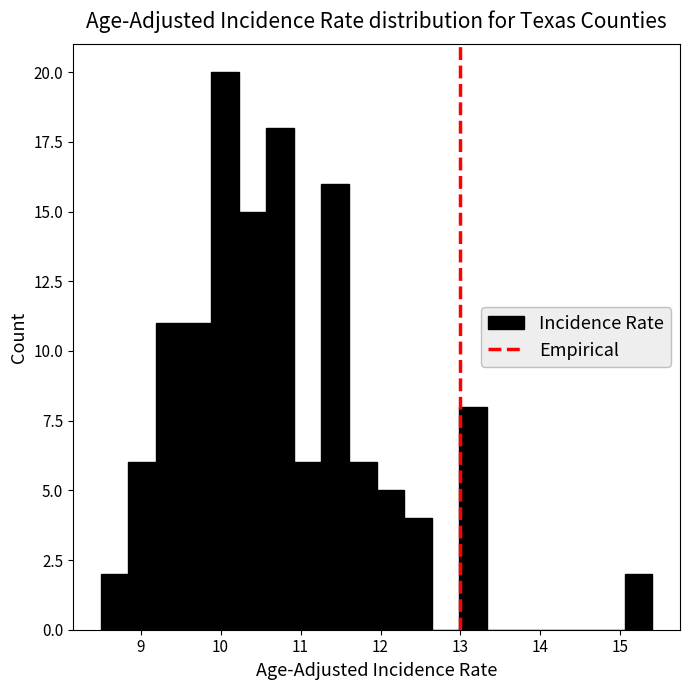

Read against the x-axis, roughly where is the centre of the tallest bar?

10.1